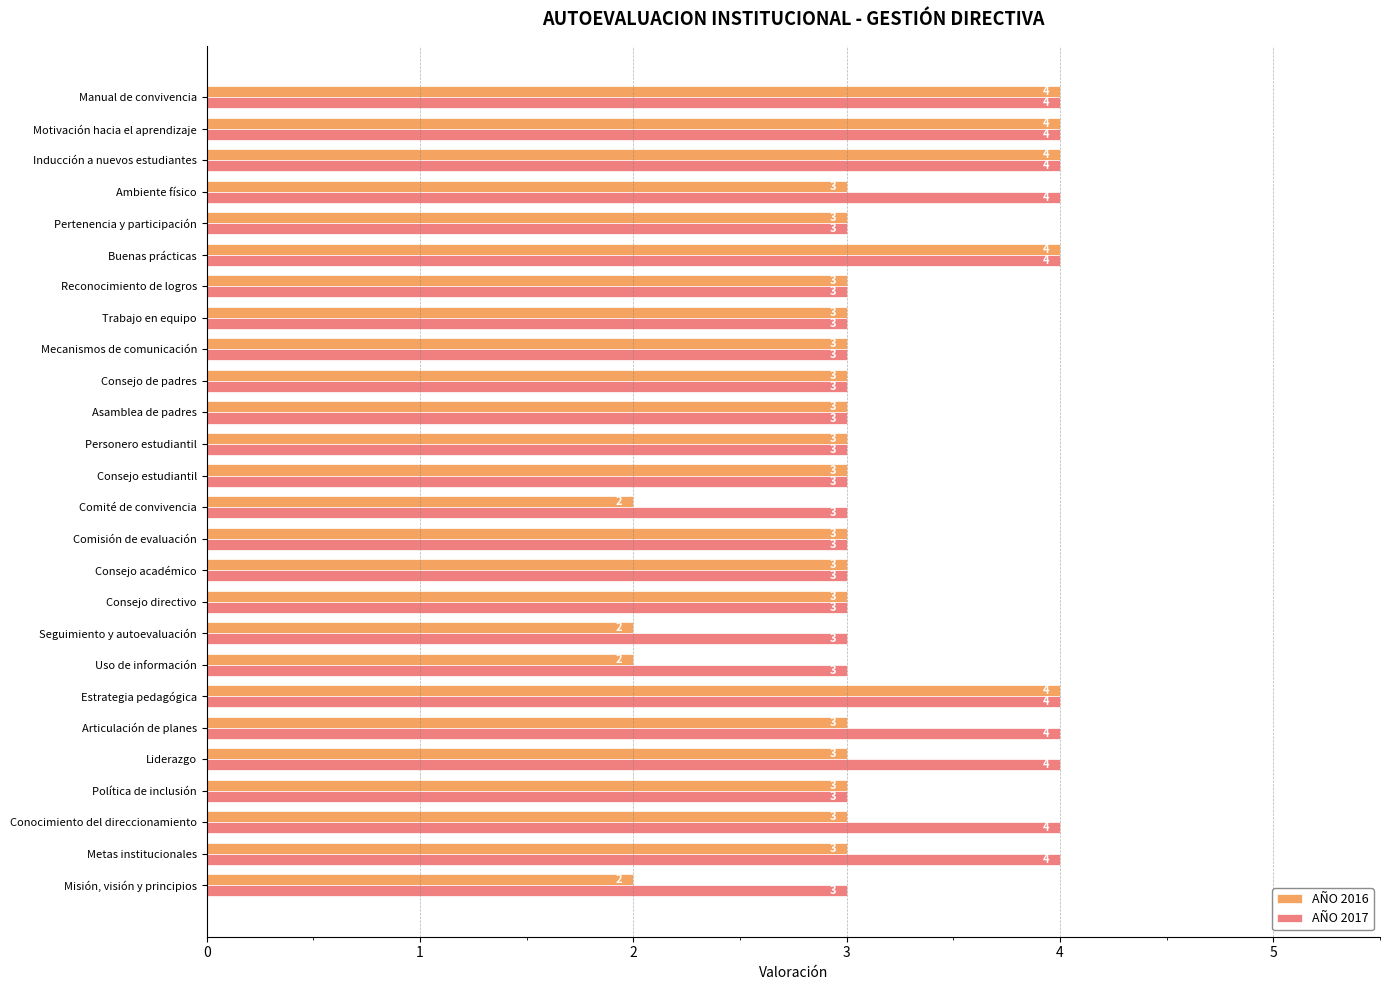

What is the maximum value for AÑO 2016?

4